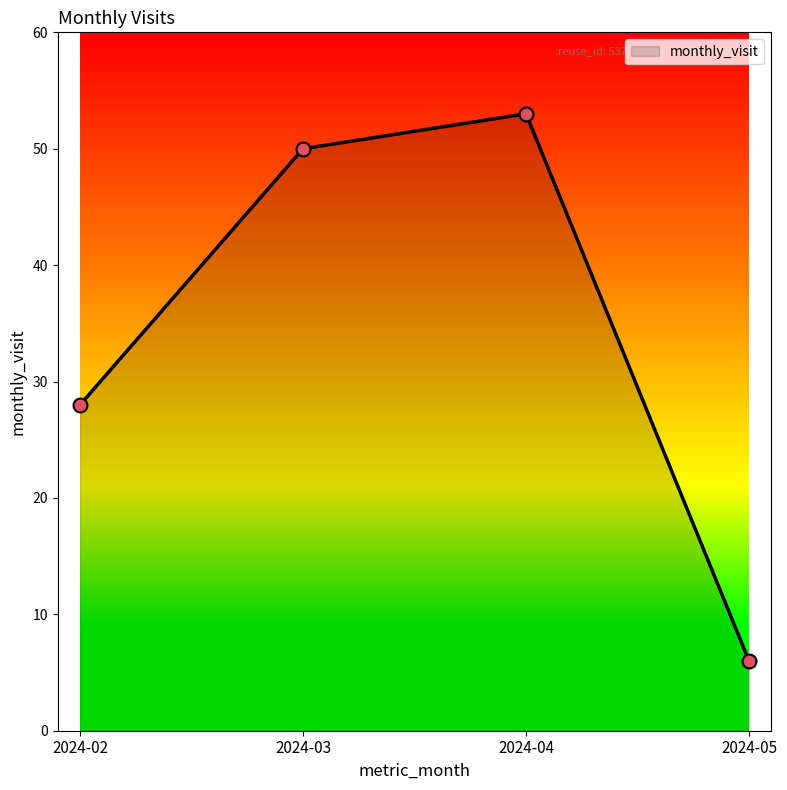

Which has a higher value, 2024-02 or 2024-04?

2024-04